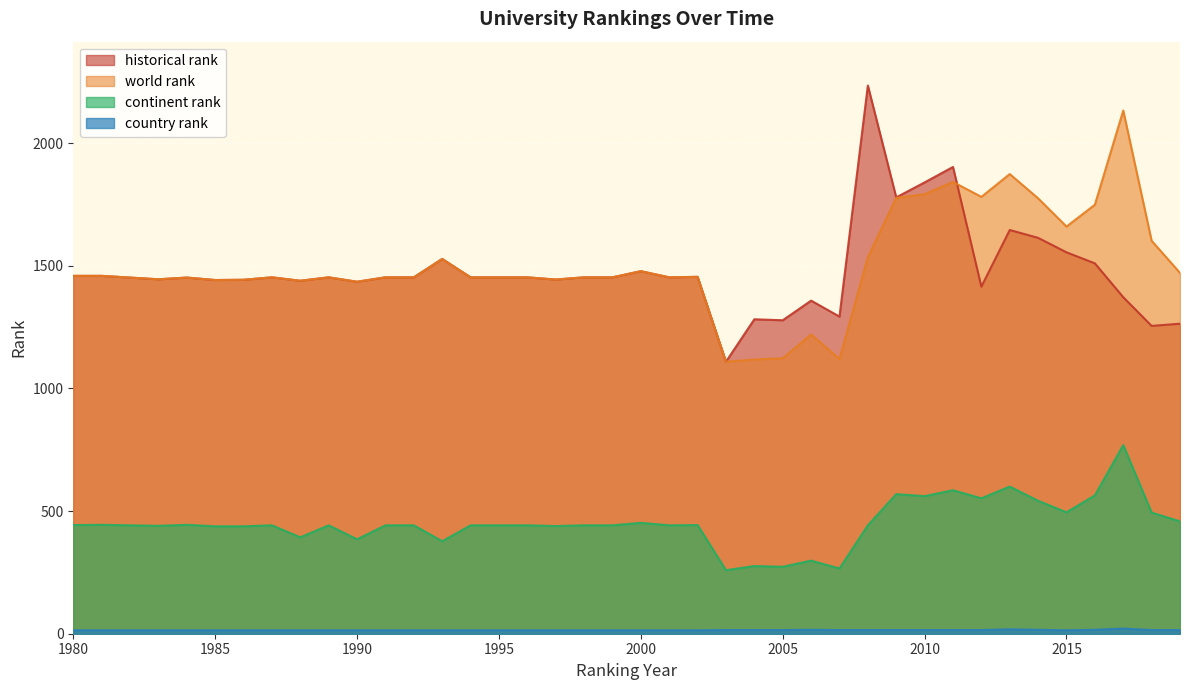

What is the value of the world rank point at the 34th from the left?

1874